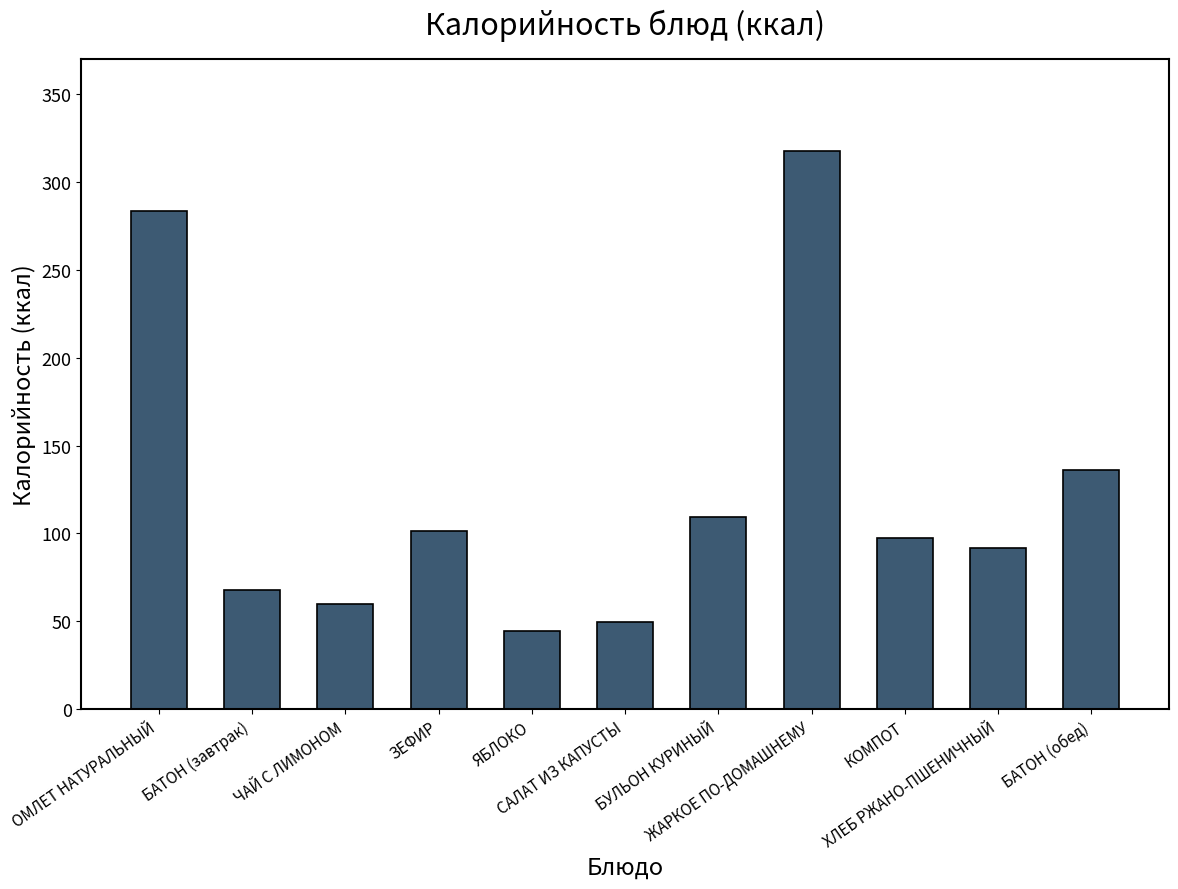

Reading right to left, list all the values displayed in this chart.

БАТОН (обед)=136.0	ХЛЕБ РЖАНО-ПШЕНИЧНЫЙ=92.0	КОМПОТ=97.2	ЖАРКОЕ ПО-ДОМАШНЕМУ=317.8	БУЛЬОН КУРИНЫЙ=109.2	САЛАТ ИЗ КАПУСТЫ=49.8	ЯБЛОКО=44.4	ЗЕФИР=101.6	ЧАЙ С ЛИМОНОМ=60.0	БАТОН (завтрак)=68.0	ОМЛЕТ НАТУРАЛЬНЫЙ=283.6